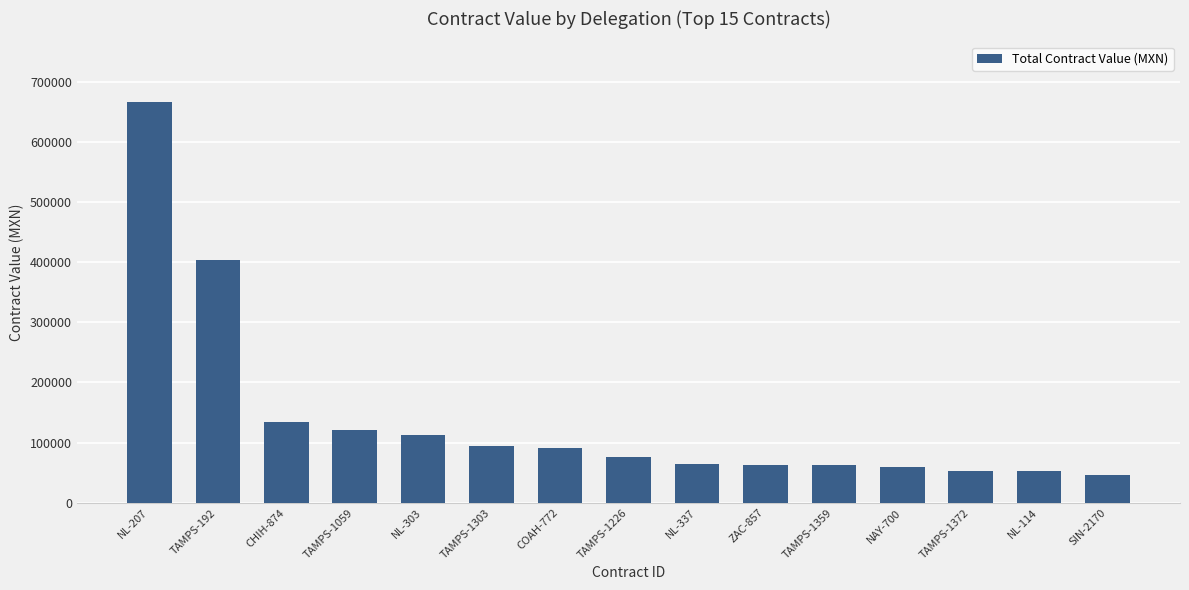

At which category does the chart reach its peak across all series?

NL-207